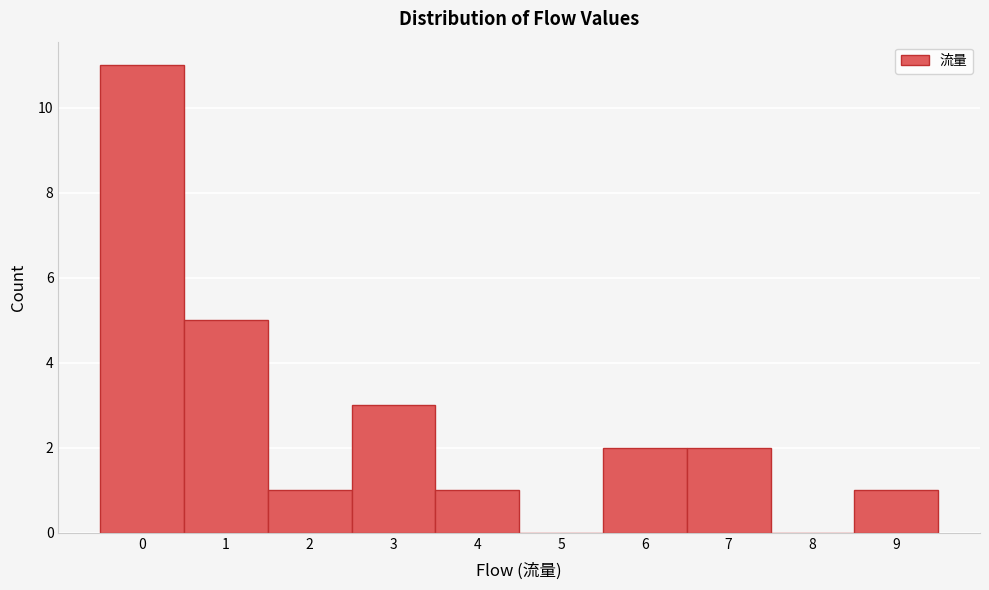

Reading left to right, extract all data points from this chart.

0=11	1=5	2=1	3=3	4=1	5=0	6=2	7=2	8=0	9=1